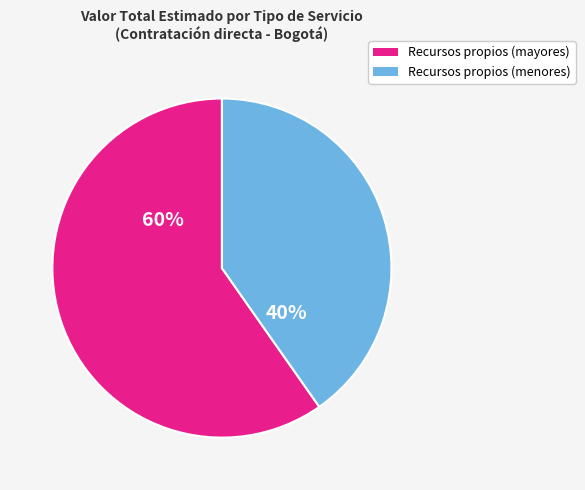

Is it true that Recursos propios (mayores) is 60% of the pie?

True